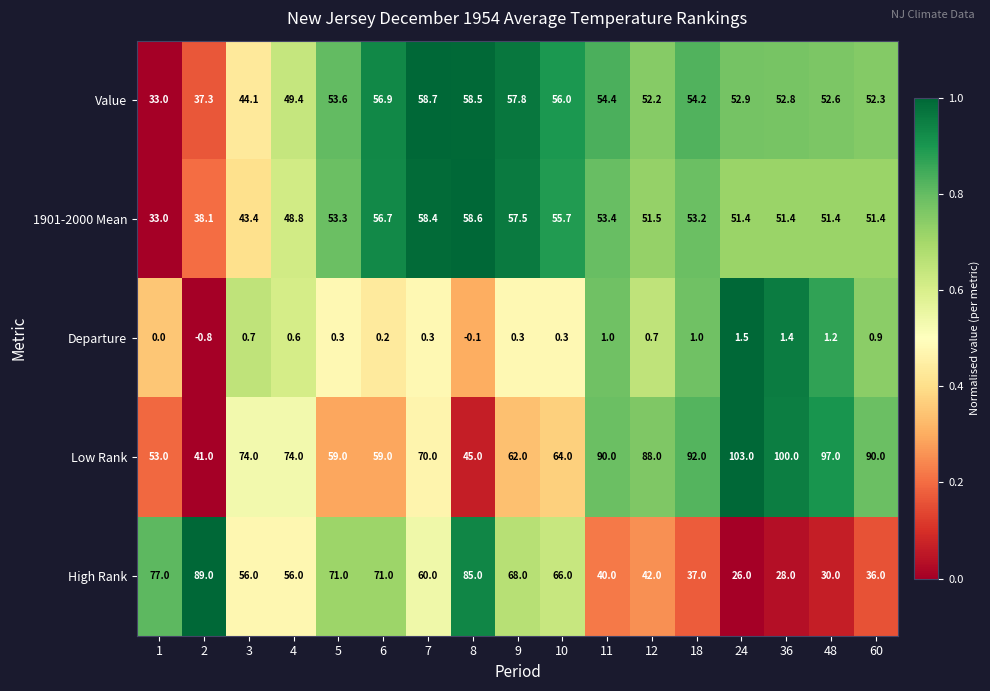

True or false: Low Rank has a value of 74.0 at 4.

True